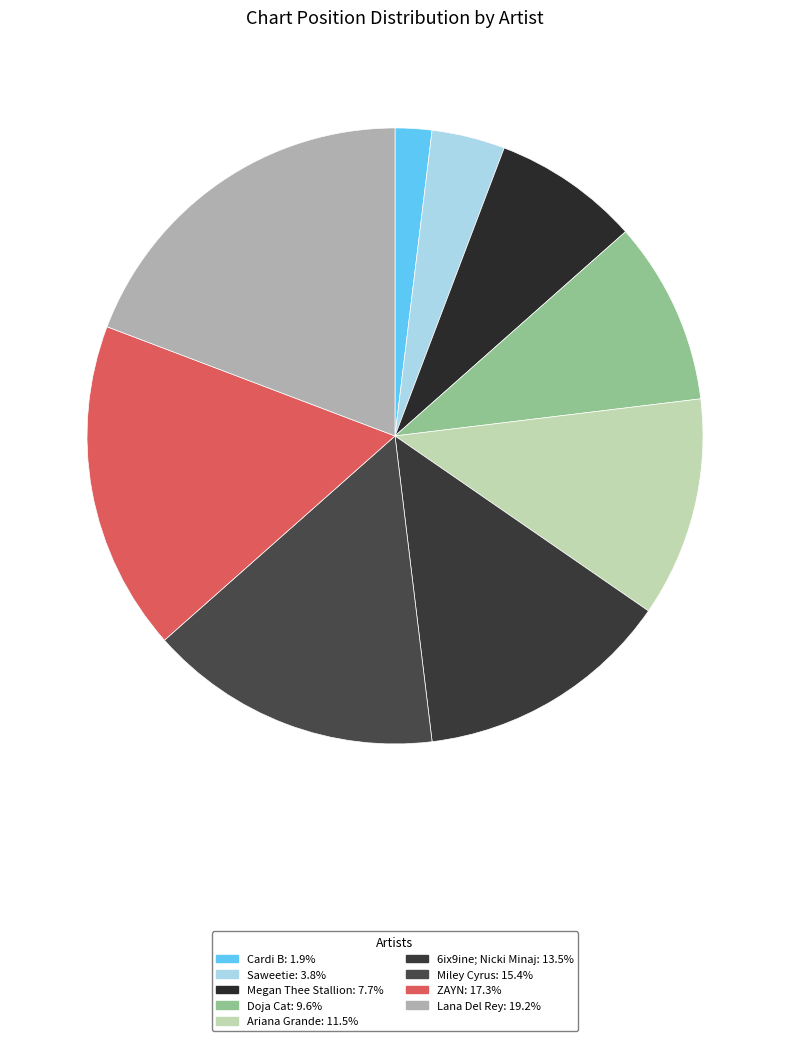

Rank the categories by value from highest to lowest.

Lana Del Rey, ZAYN, Miley Cyrus, 6ix9ine; Nicki Minaj, Ariana Grande, Doja Cat, Megan Thee Stallion, Saweetie, Cardi B